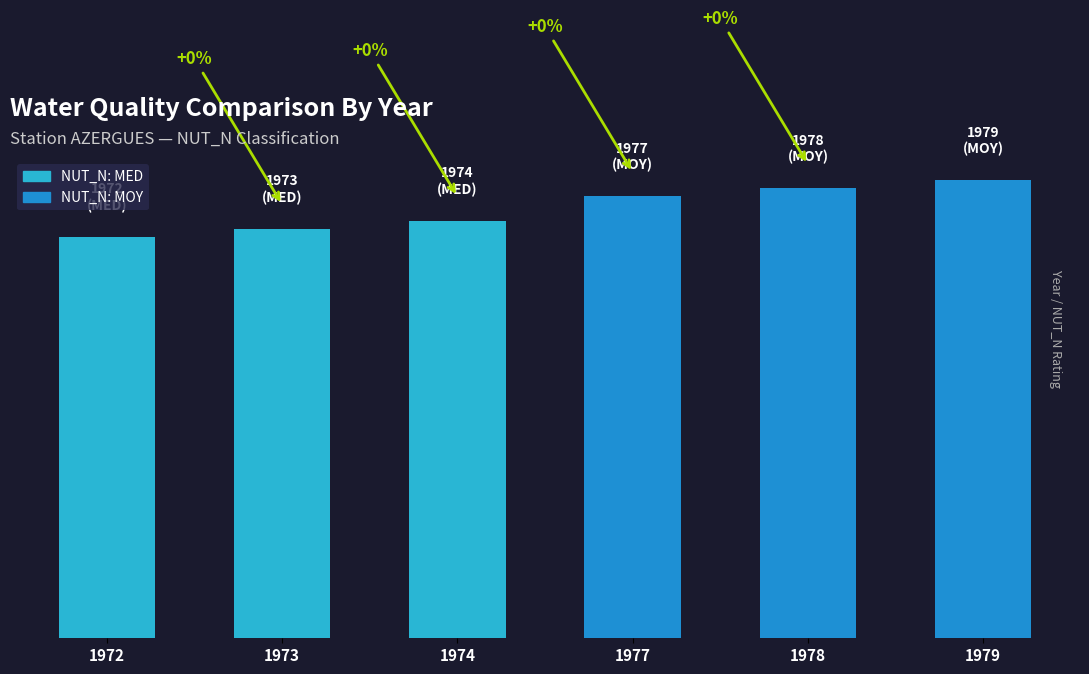

Reading left to right, transcribe all the data shown in this chart.

1972=50	1973=51	1974=52	1977=55	1978=56	1979=57